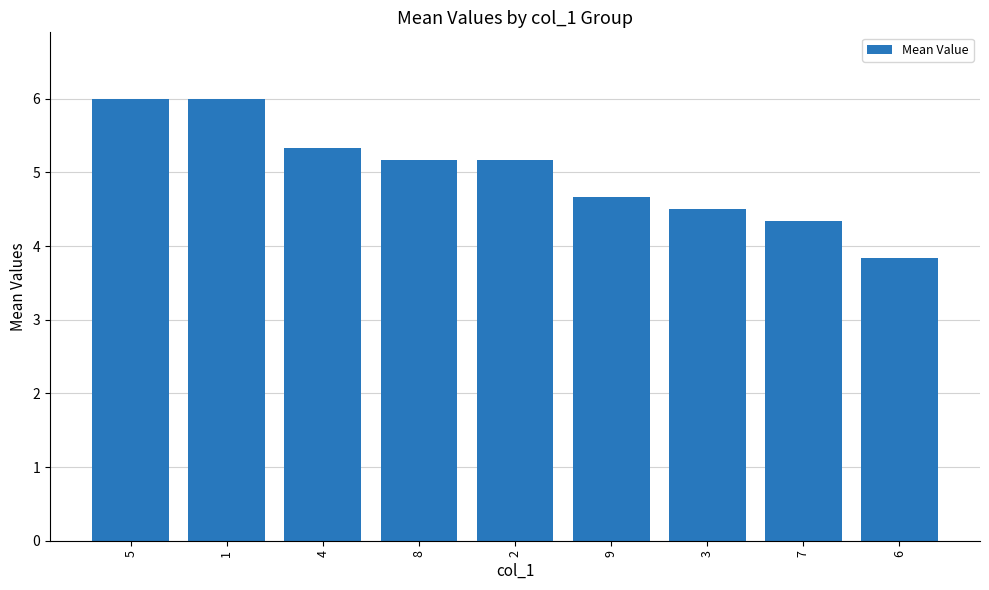

Which has a higher value, 7 or 8?

8